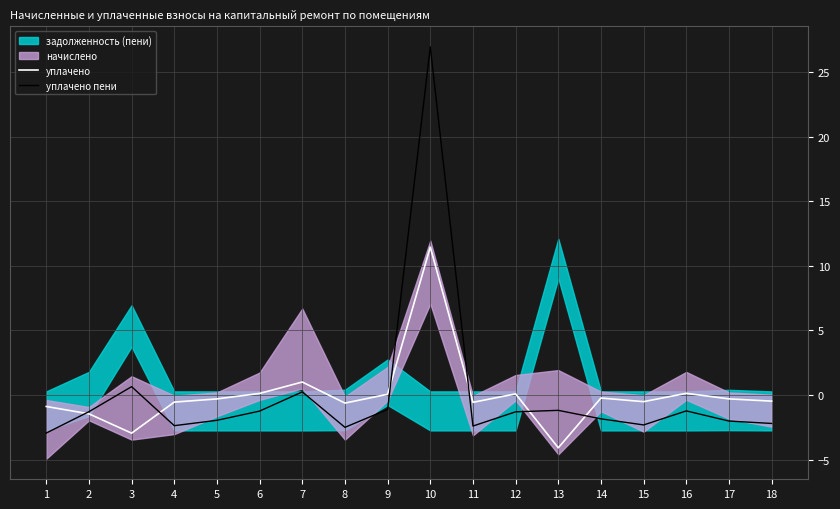

What is the difference between the second highest and minimum values in the уплачено series?

5.1